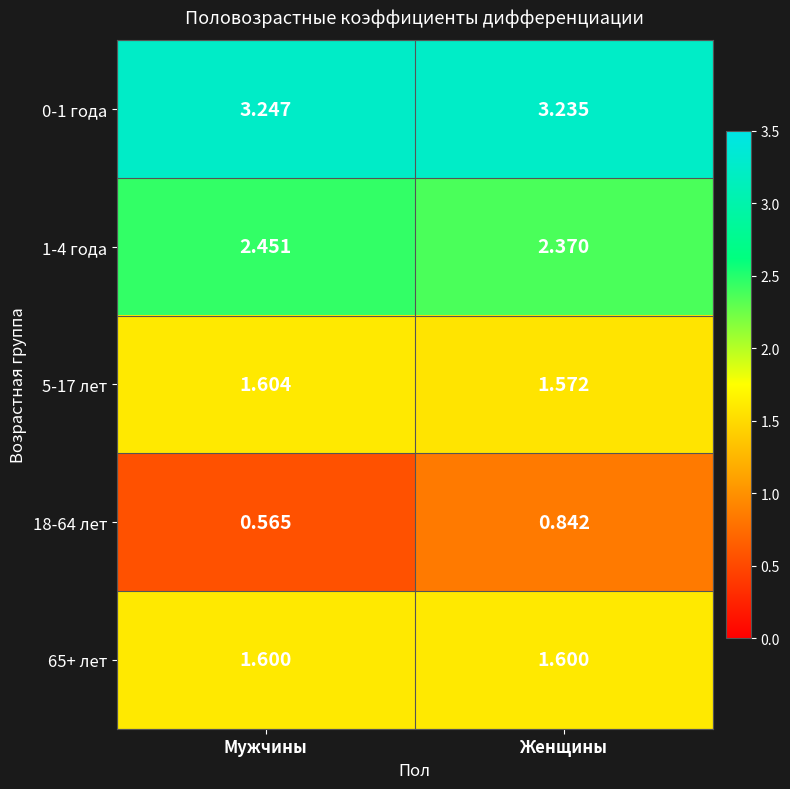

Rank the series at Женщины from highest to lowest value.

0-1 года, 1-4 года, 65+ лет, 5-17 лет, 18-64 лет